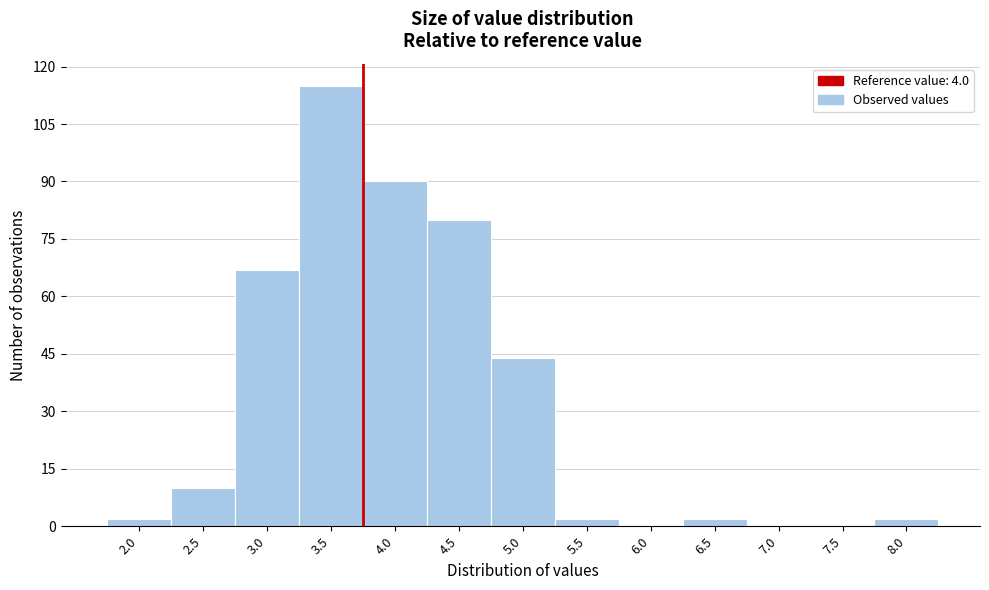

Reading right to left, list all the values displayed in this chart.

8.0=2	7.5=0	7.0=0	6.5=2	6.0=0	5.5=2	5.0=44	4.5=80	4.0=90	3.5=115	3.0=67	2.5=10	2.0=2